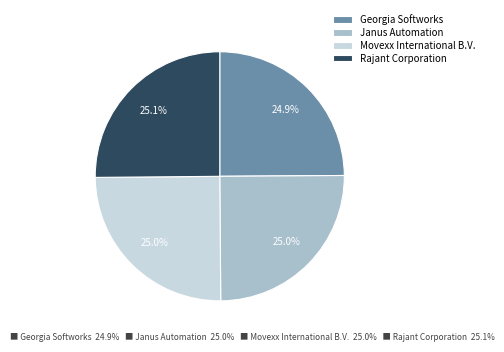

Is Georgia Softworks the majority of the pie?

No